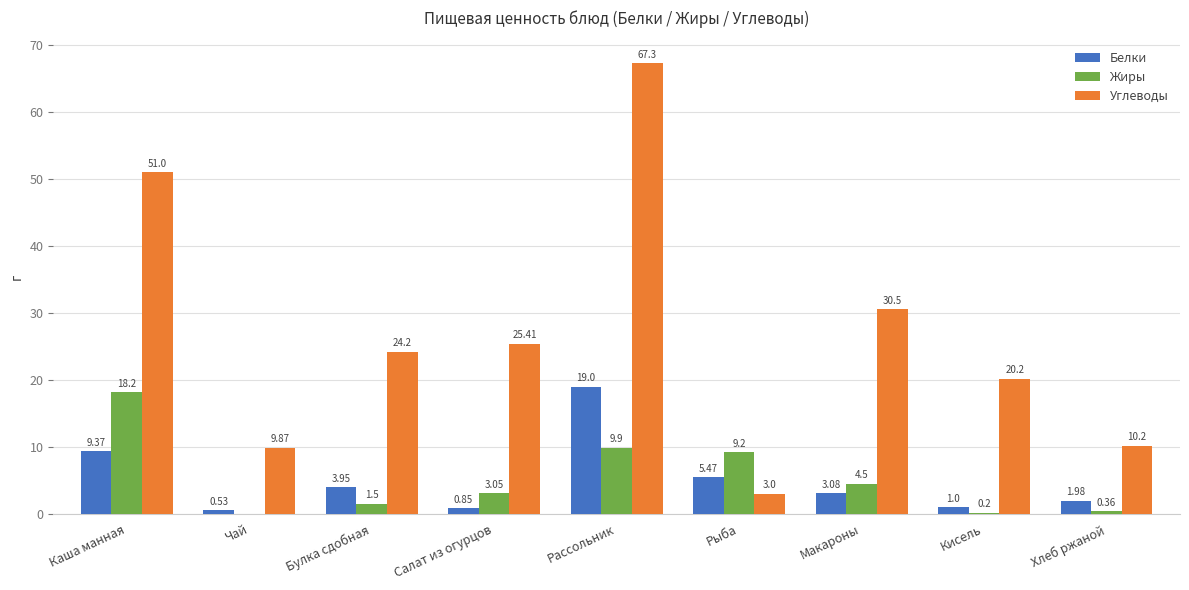

Where is Углеводы nearest to the value 35?

Макароны